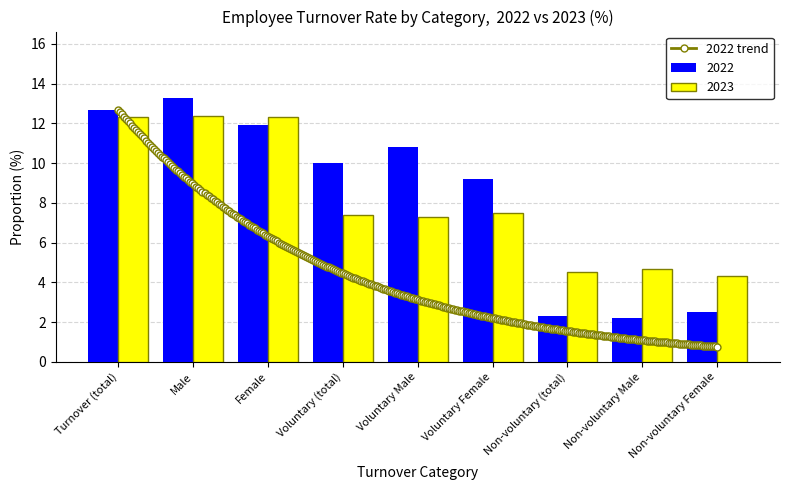

True or false: 2023 has a value of 1.9 at Non-voluntary Female.

False